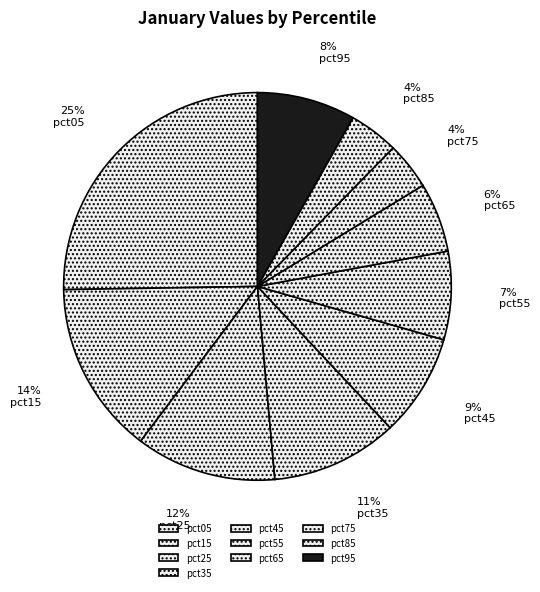

Is it true that pct75 is 19% of the pie?

False